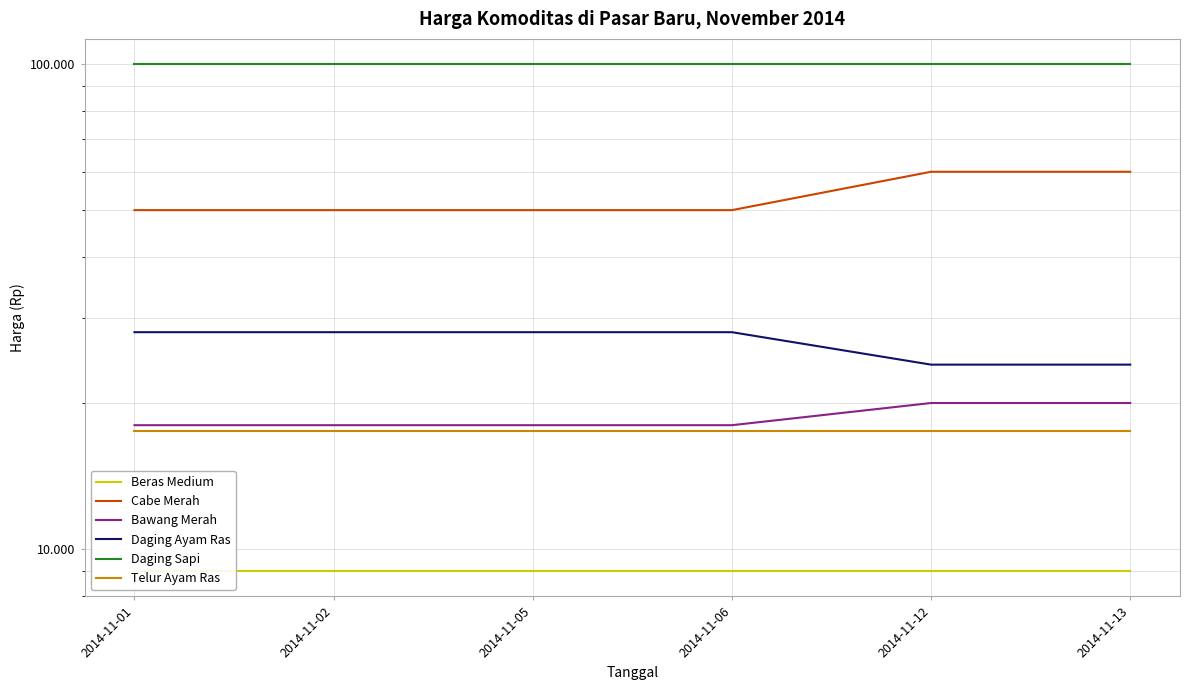

What are all the series names shown in the legend?

Beras Medium, Cabe Merah, Bawang Merah, Daging Ayam Ras, Daging Sapi, Telur Ayam Ras